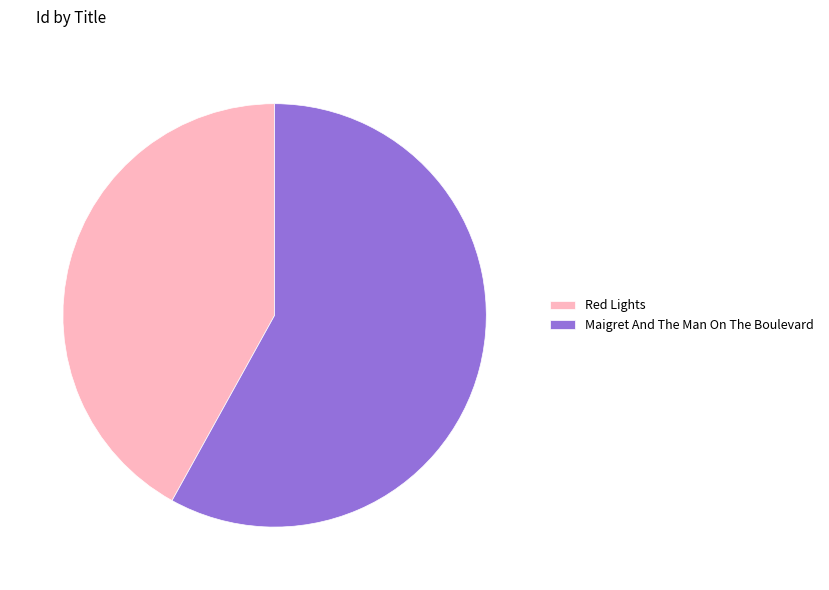

Is it true that Red Lights is 42% of the pie?

True